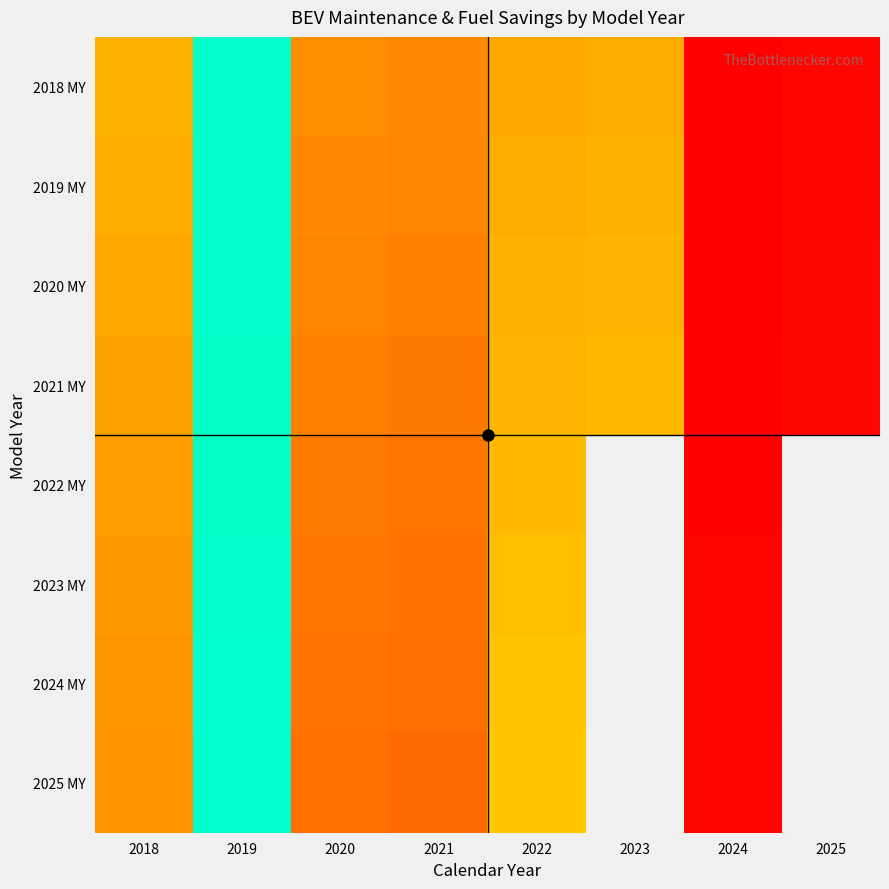

At which category is the sum across all series the highest?

2019